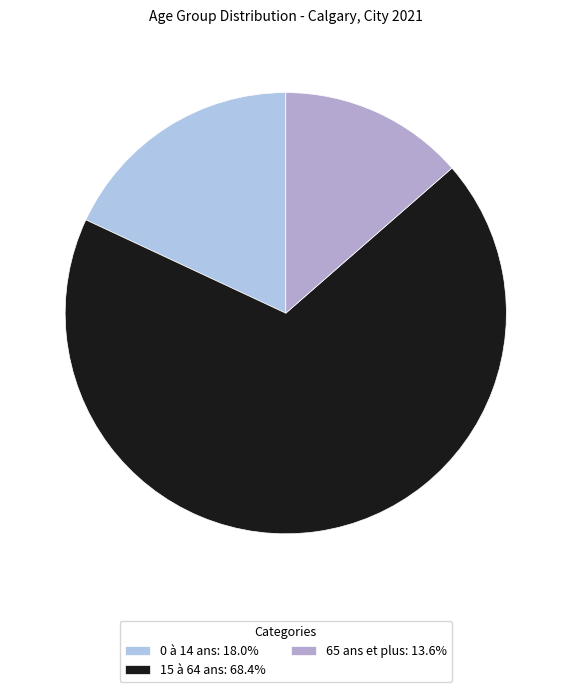

Rank the categories by value from lowest to highest.

65 ans et plus, 0 à 14 ans, 15 à 64 ans